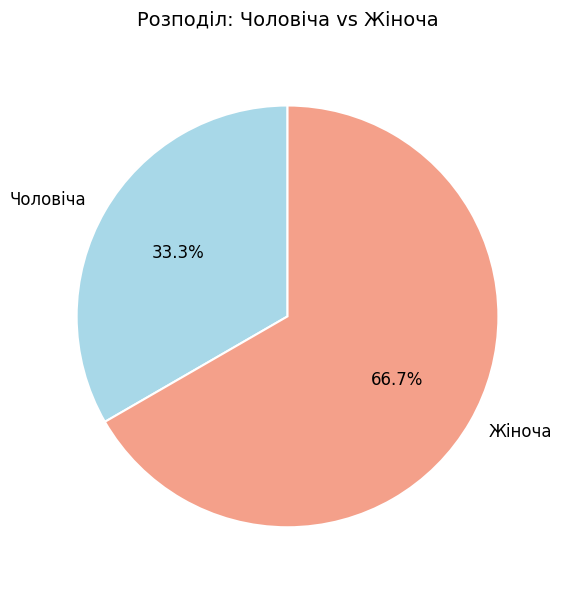

Count the number of slices in the pie.

2